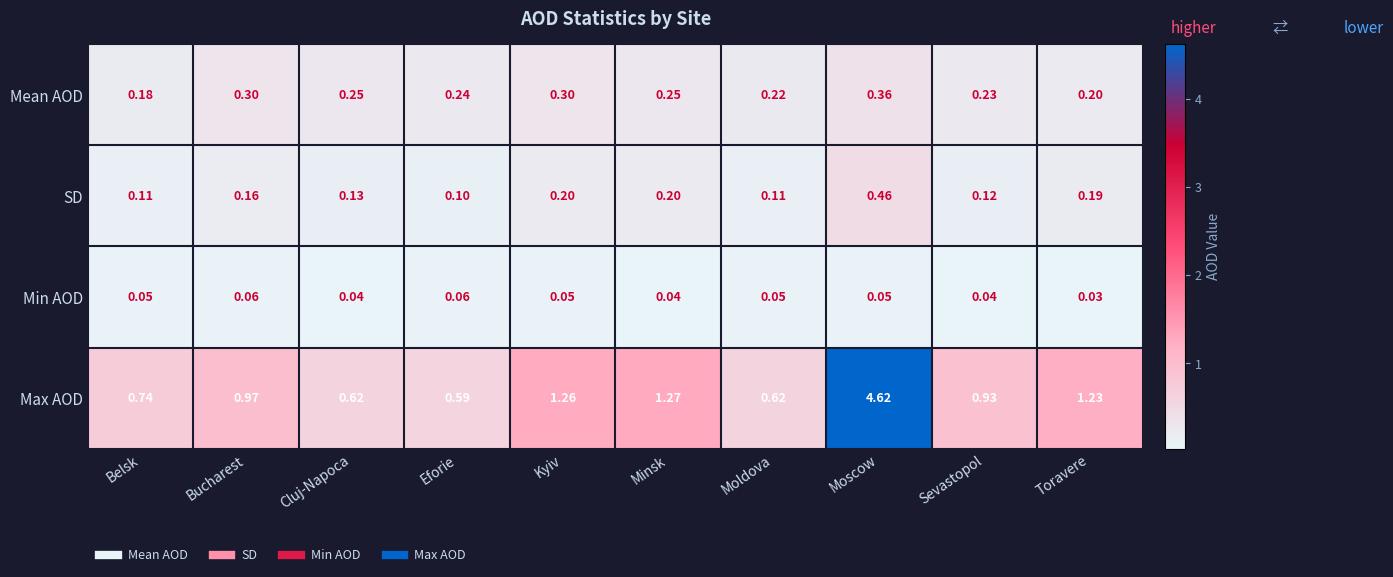

At how many categories does at least one series exceed 2?

1